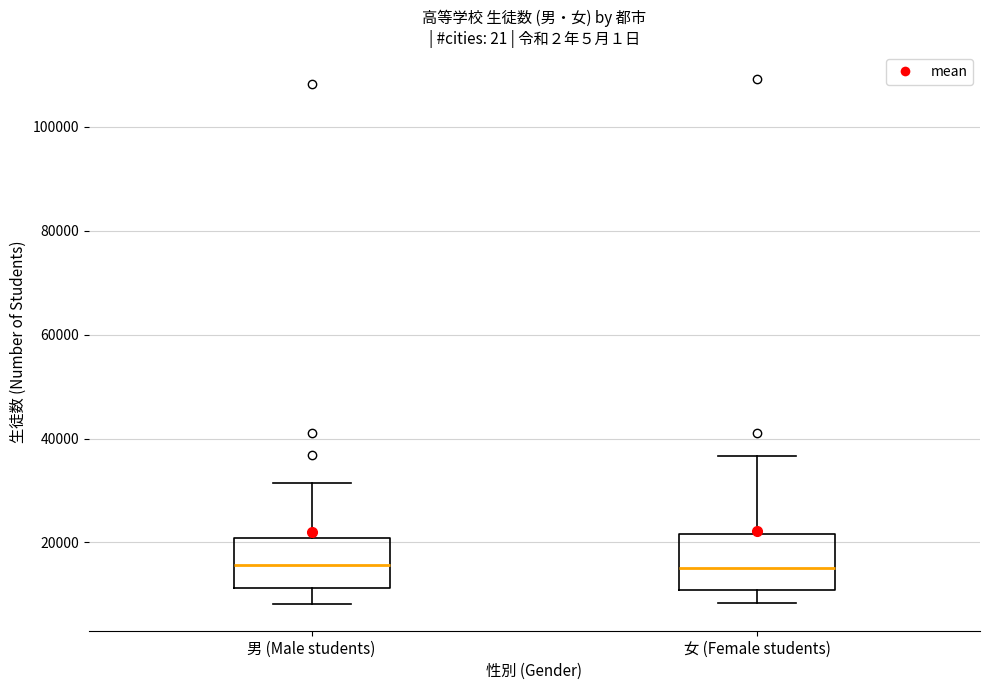

Where does the upper whisker of the box for 女 (Female students) end on the y-axis? The values are not printed on the chart, so give them approximately, as read against the axis.

36000